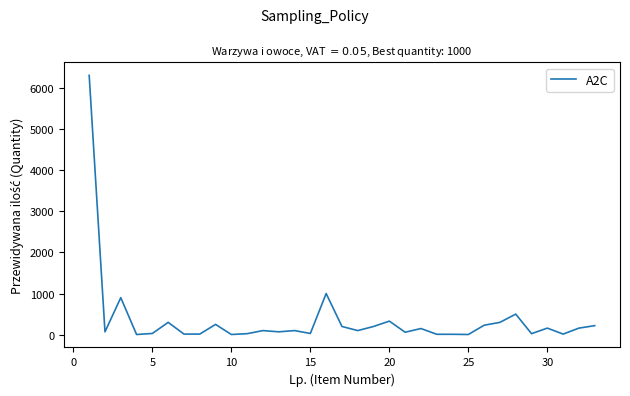

What is the difference between the maximum and minimum values?

6295